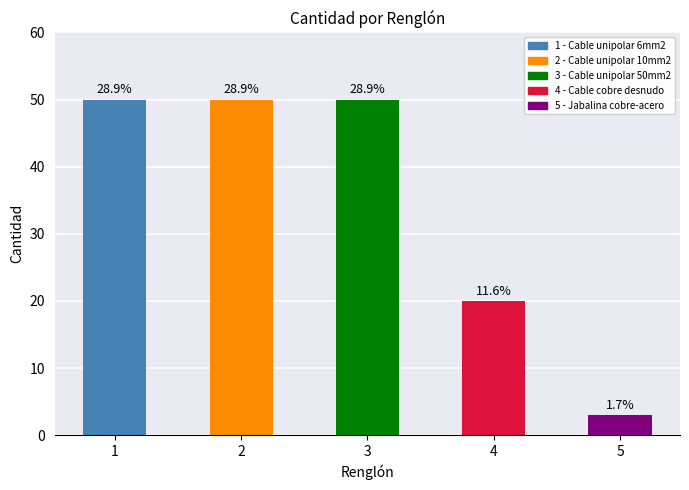

Are the bars grouped side by side (vs. stacked)?

No